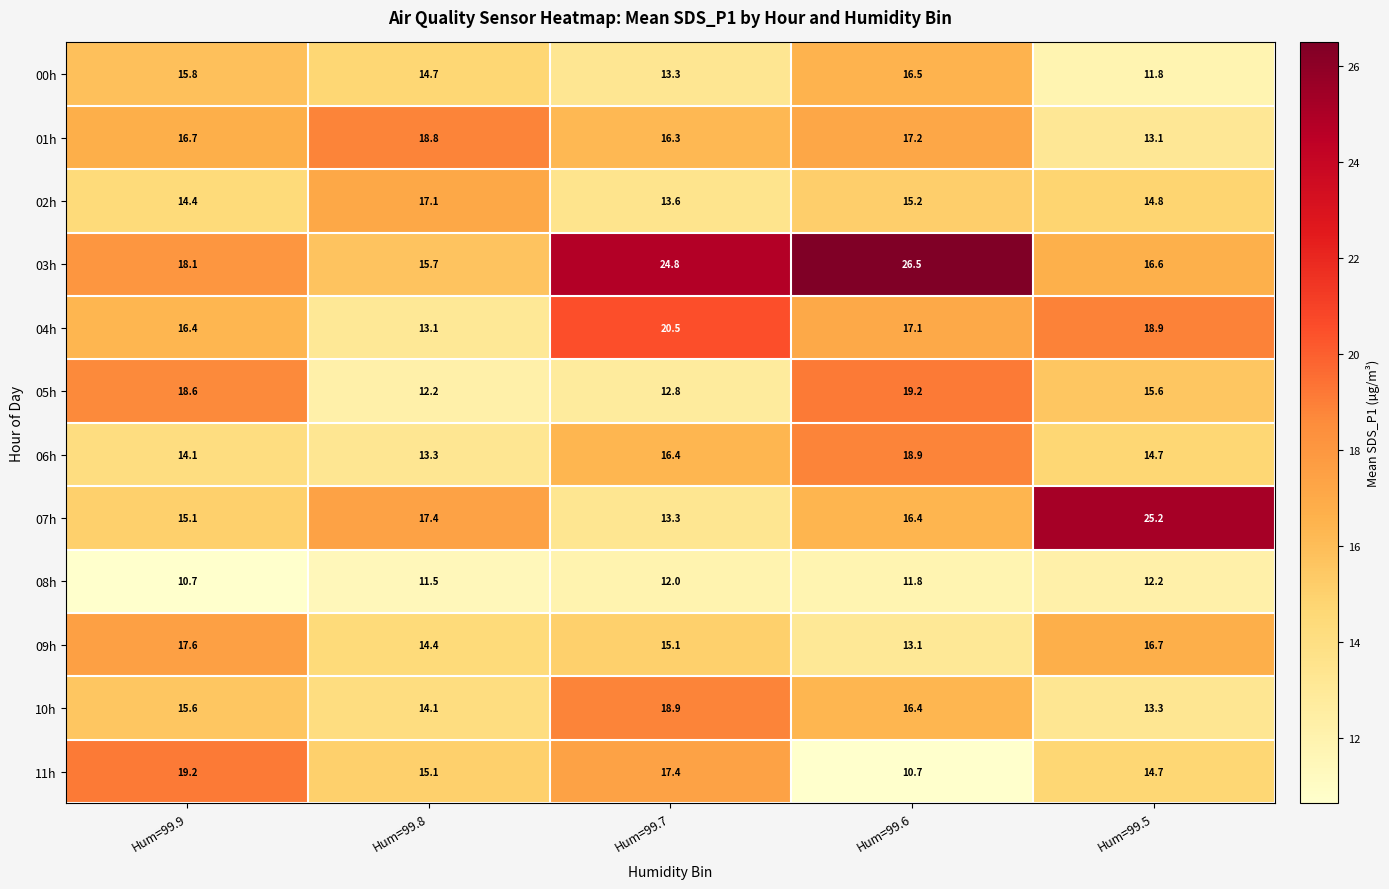

At which label does 04h first exceed 17?

Hum=99.7